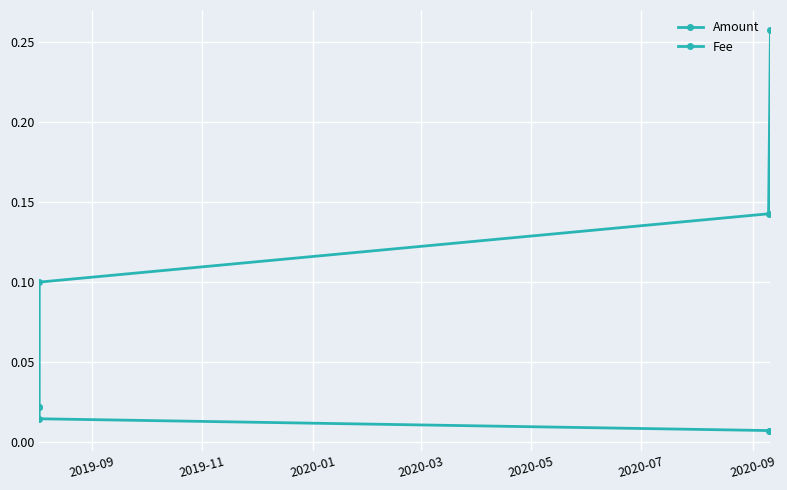

Count the Fee values in the range 0 to 1.

4